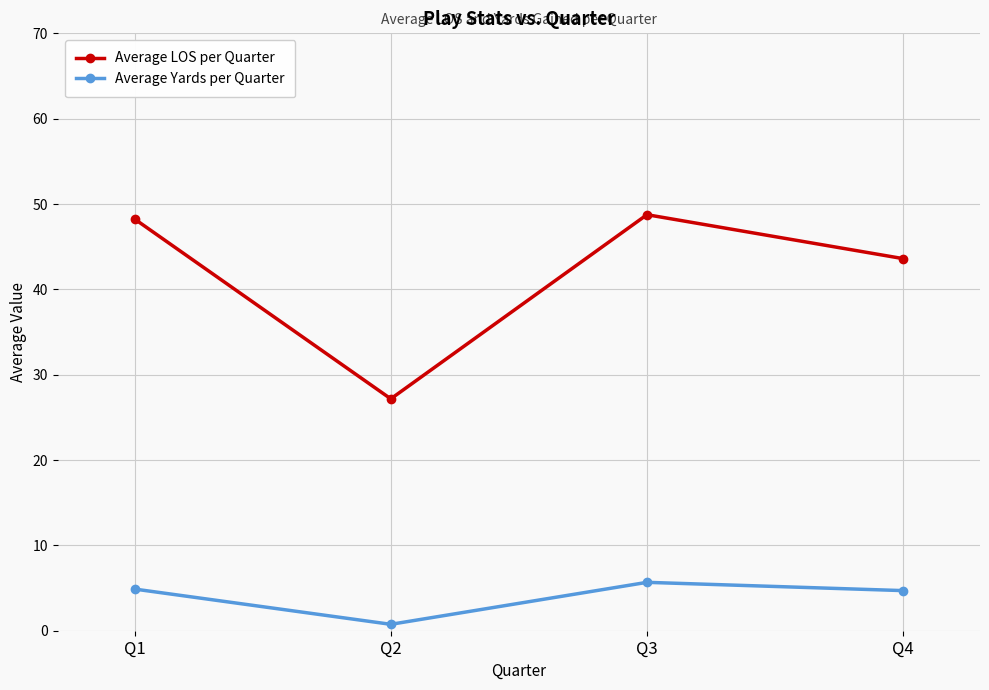

List the series in order of their overall mean, lowest first.

Average Yards per Quarter, Average LOS per Quarter